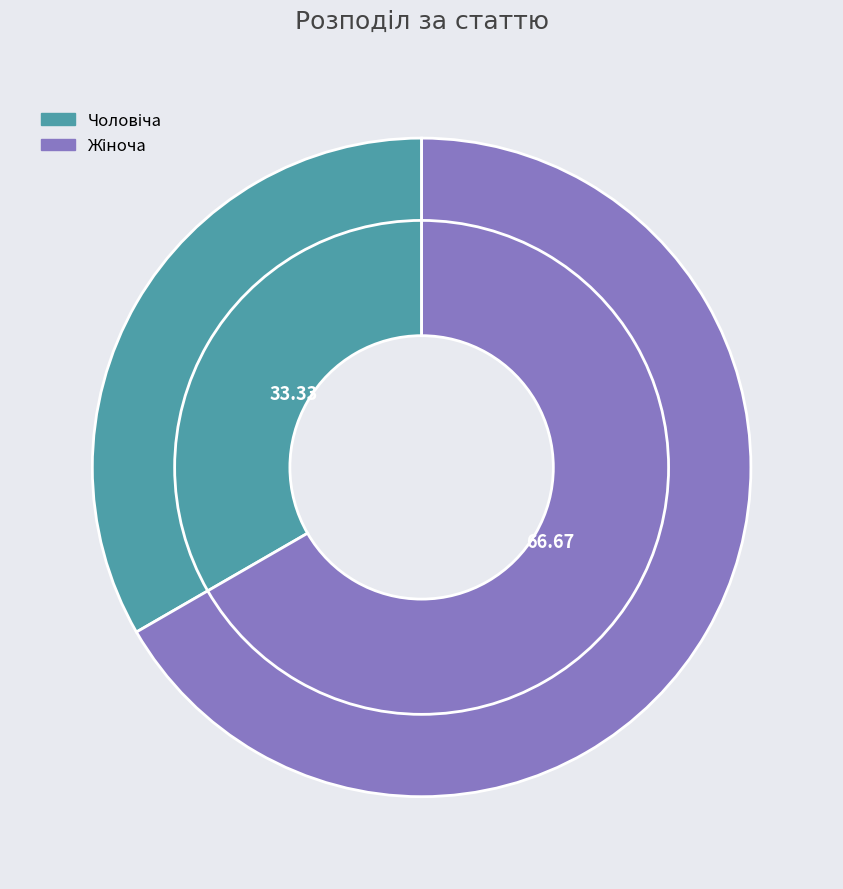

Does Чоловіча represent more than half of the total?

No